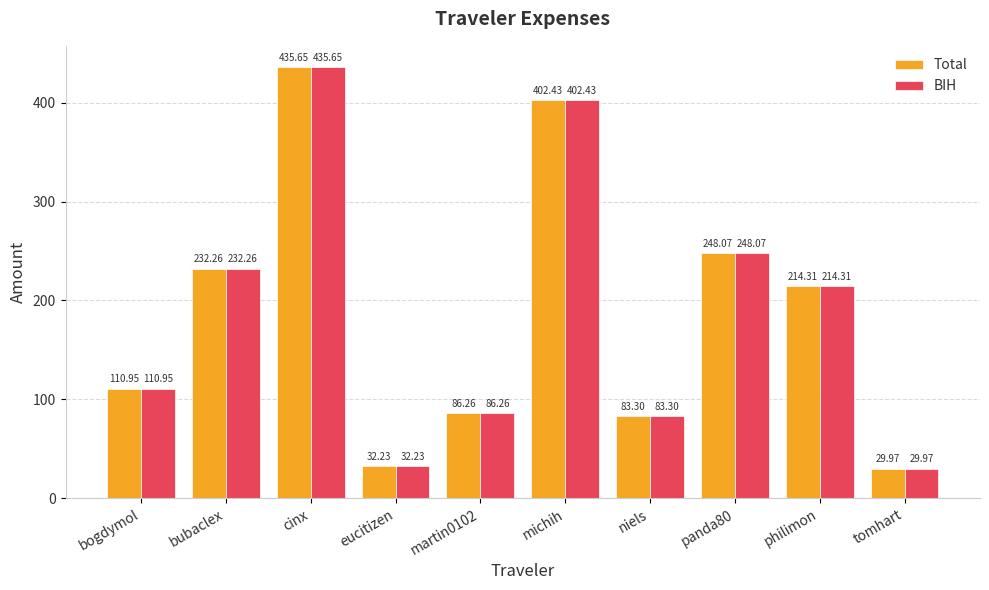

How many bars are there in each group?

2